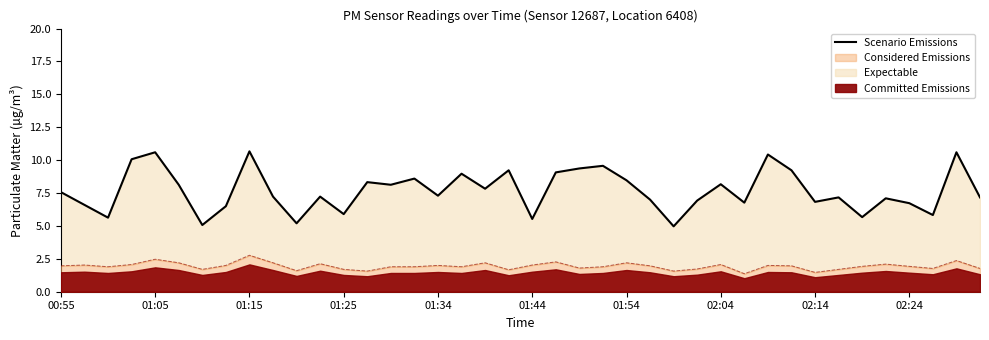

What is the smallest value displayed?

5.0